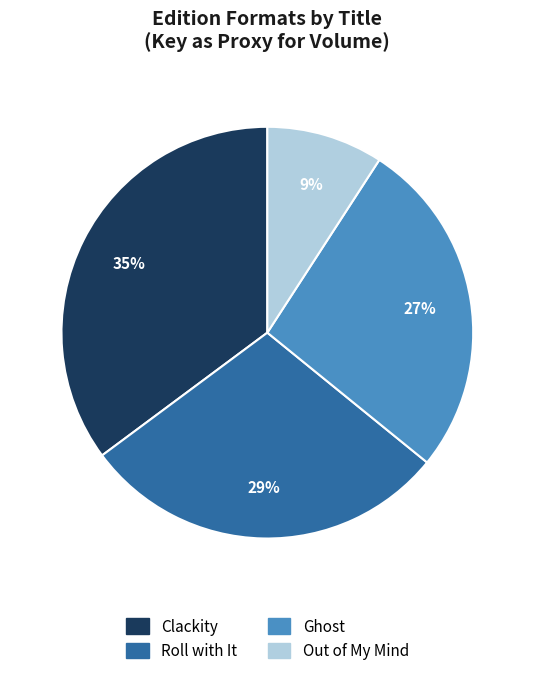

What percentage is the Roll with It slice, to the nearest percent?

29%